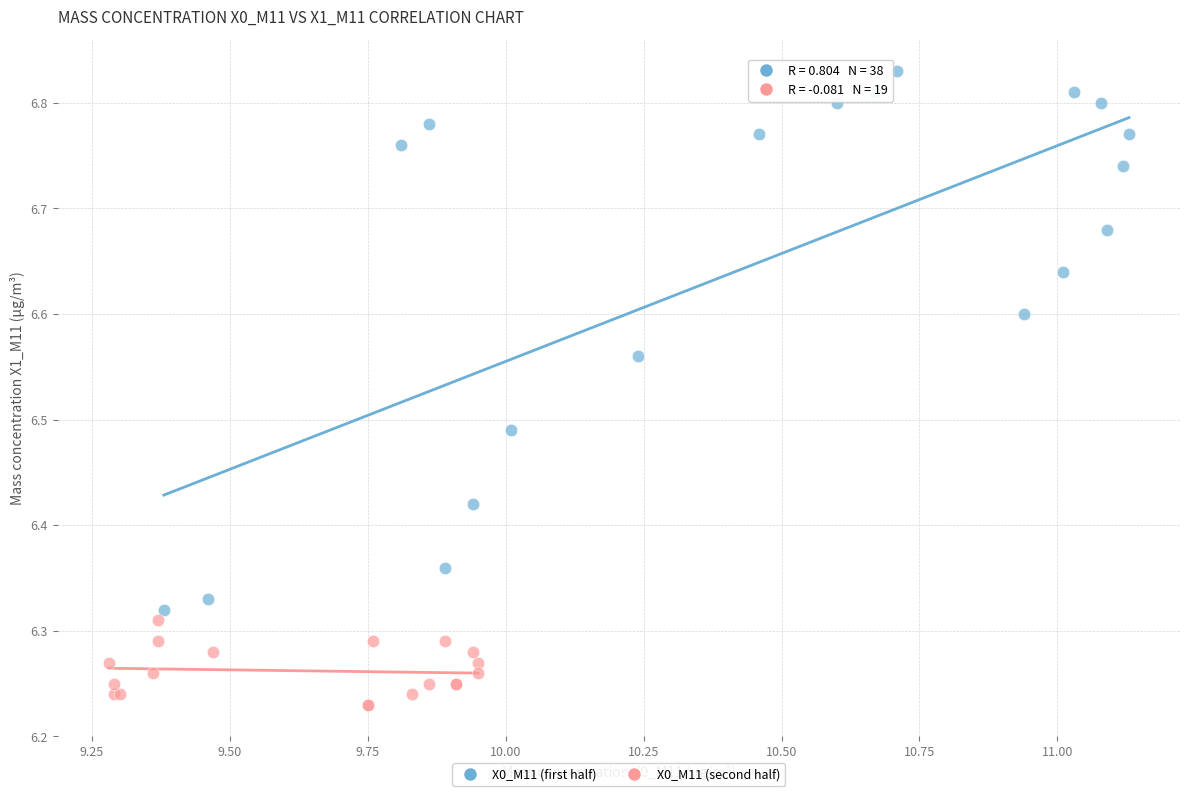

Which series has the widest spread of Y values?

X0_M11 (first half)